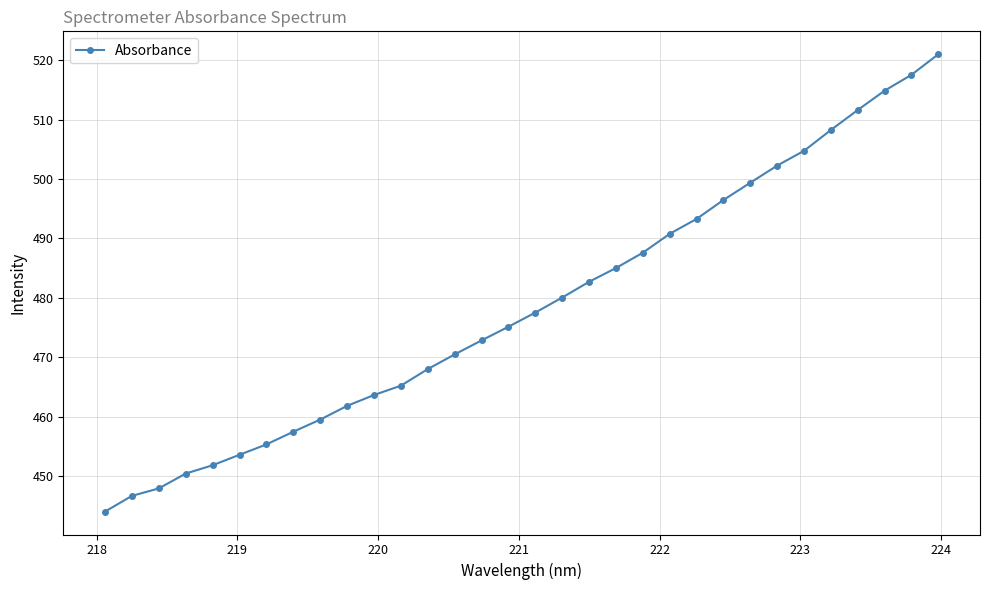

How many values exceed 477?

16